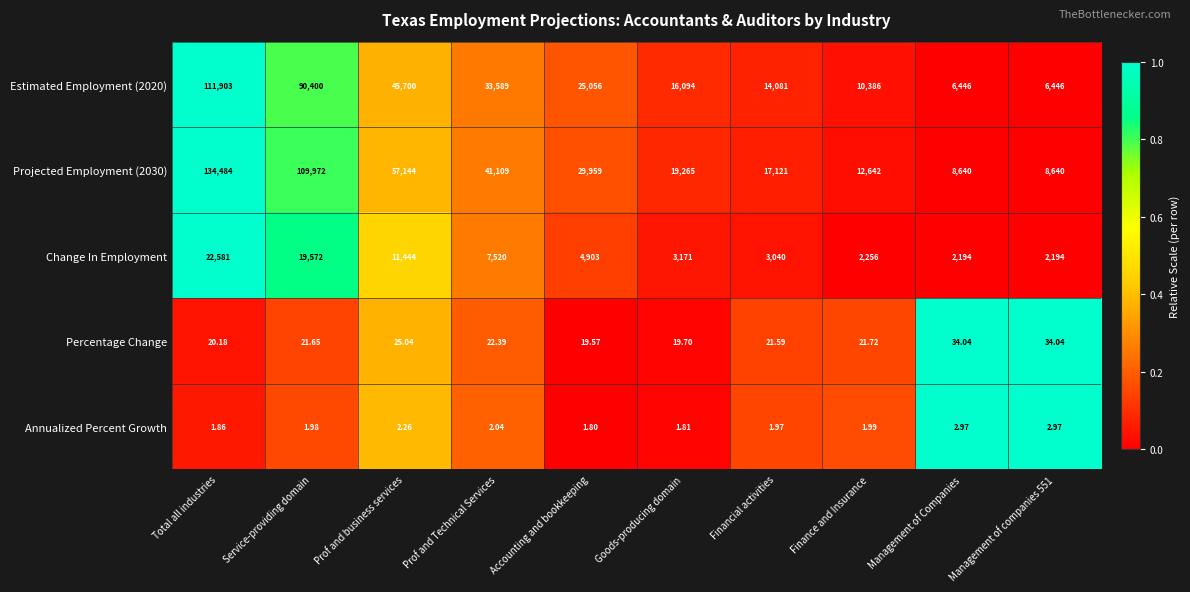

What is the total value across all series at Prof and Technical Services?

82242.4